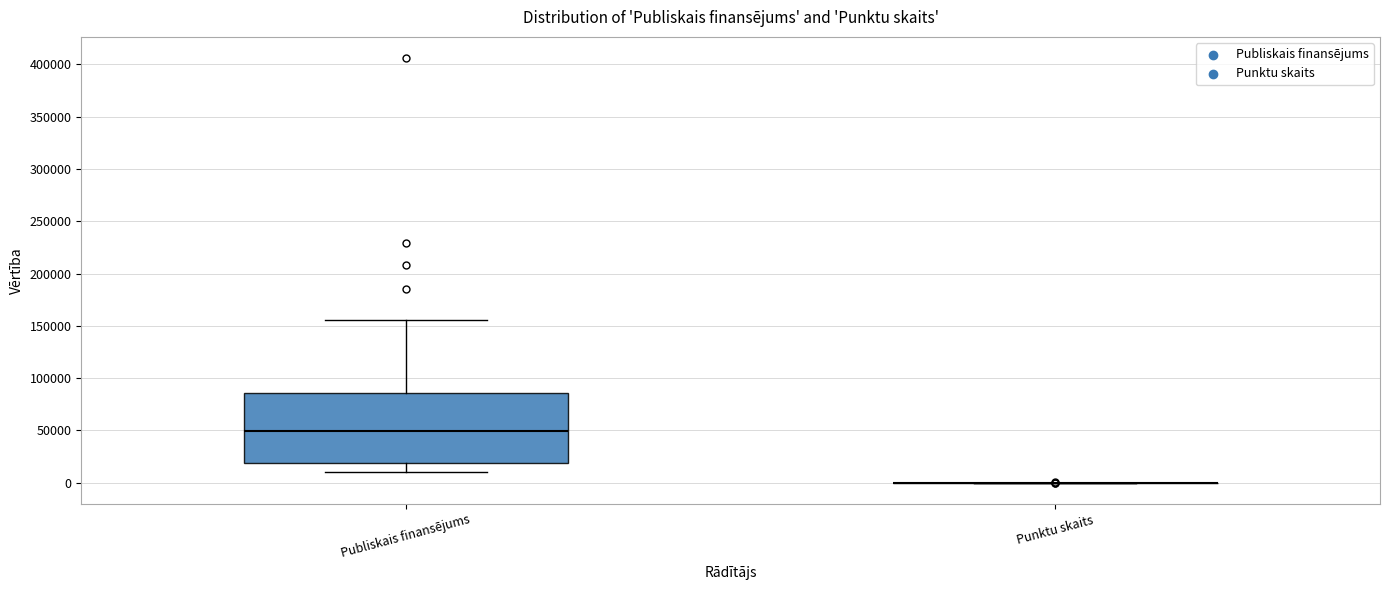

Comparing the boxes themselves (not the whiskers), which one is the tallest?

Publiskais finansējums